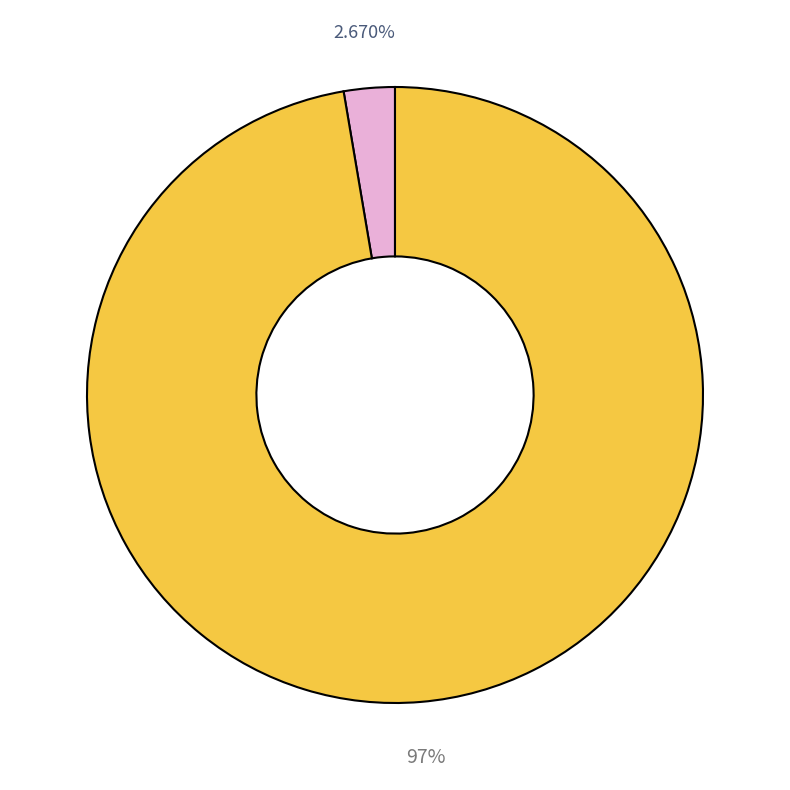

Does any single category account for the majority?

Yes